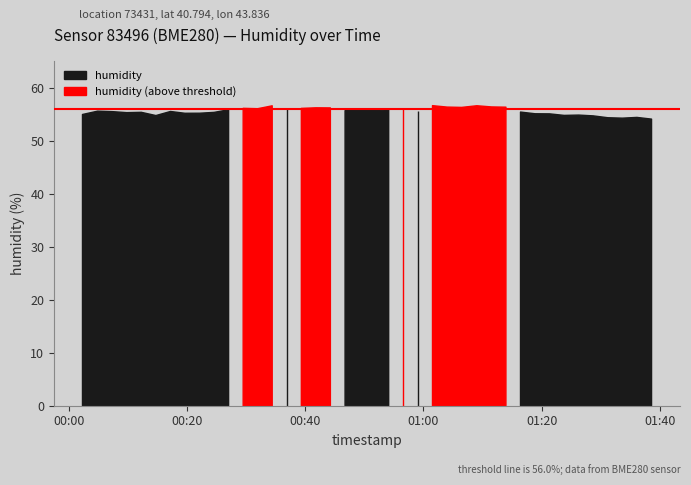

What is the approximate value at 2024-02-04T00:27:01?

55.8